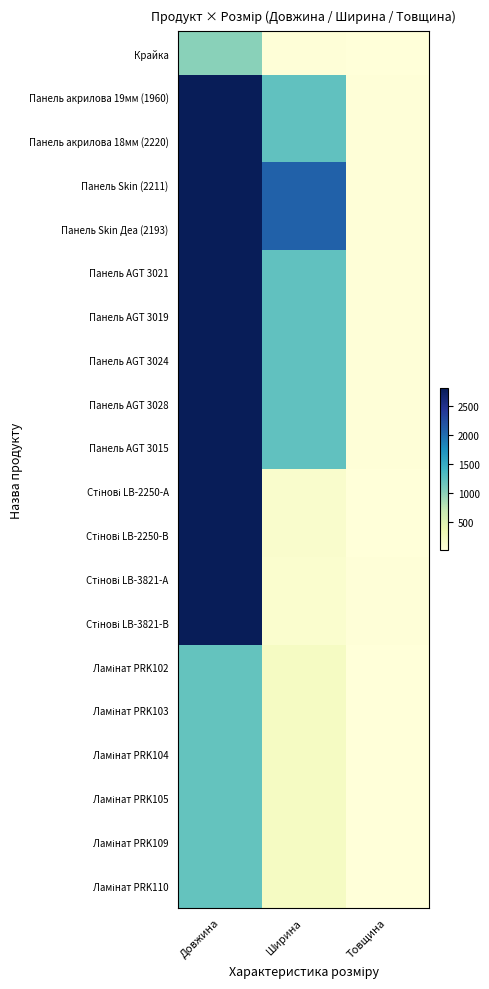

Rank the series at Товщина from lowest to highest value.

Крайка, Ламінат PRK102, Ламінат PRK103, Ламінат PRK104, Ламінат PRK105, Ламінат PRK109, Ламінат PRK110, Стінові LB-2250-А, Стінові LB-2250-В, Панель акрилова 18мм (2220), Панель Skin (2211), Панель Skin Деа (2193), Панель AGT 3021, Панель AGT 3019, Панель AGT 3024, Панель AGT 3028, Панель AGT 3015, Стінові LB-3821-А, Стінові LB-3821-В, Панель акрилова 19мм (1960)